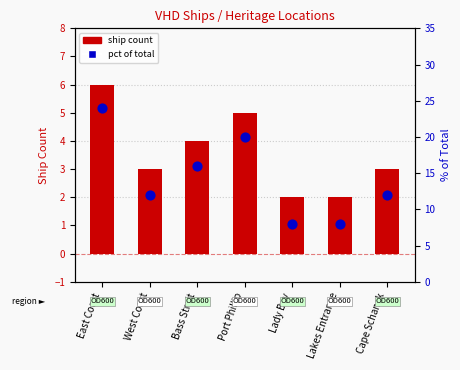

Which series reaches the minimum Y coordinate?

ship count